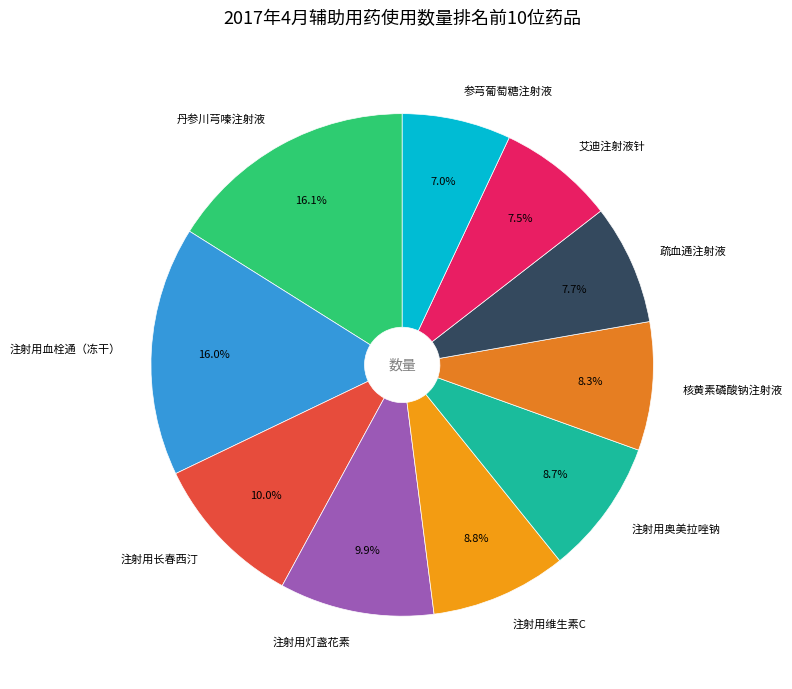

What percentage is the 注射用维生素C slice, to the nearest percent?

9%